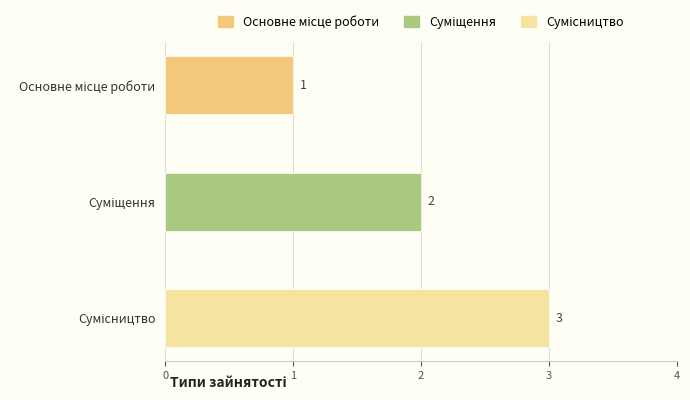

Count the values in the range 1 to 3.

3